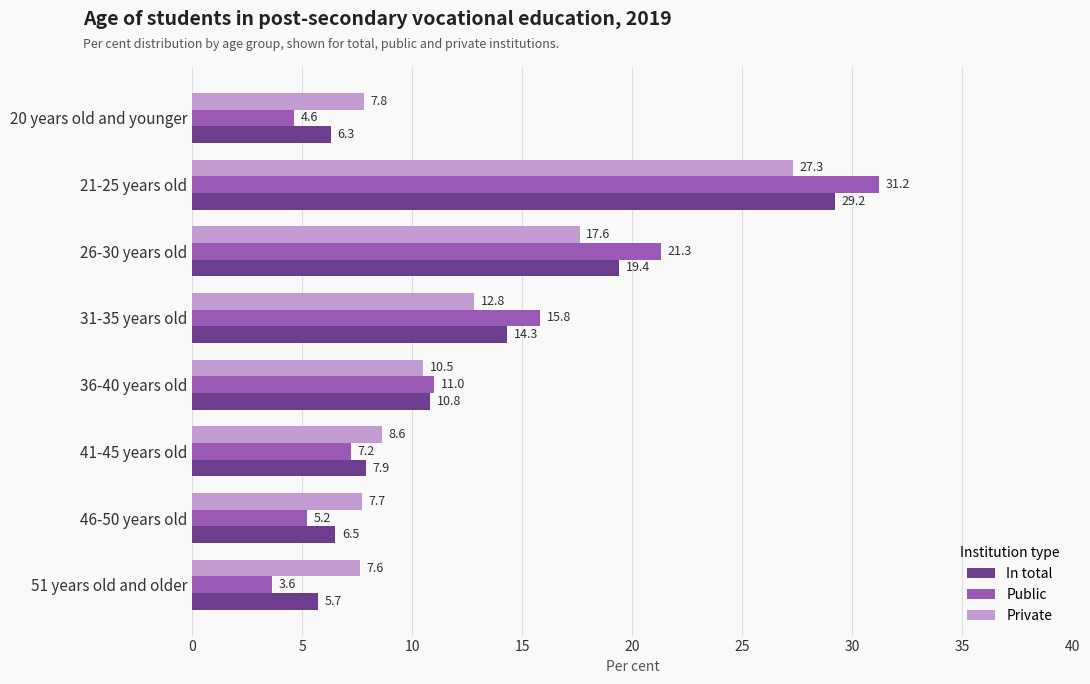

Which category has the lowest value across all series?

51 years old and older